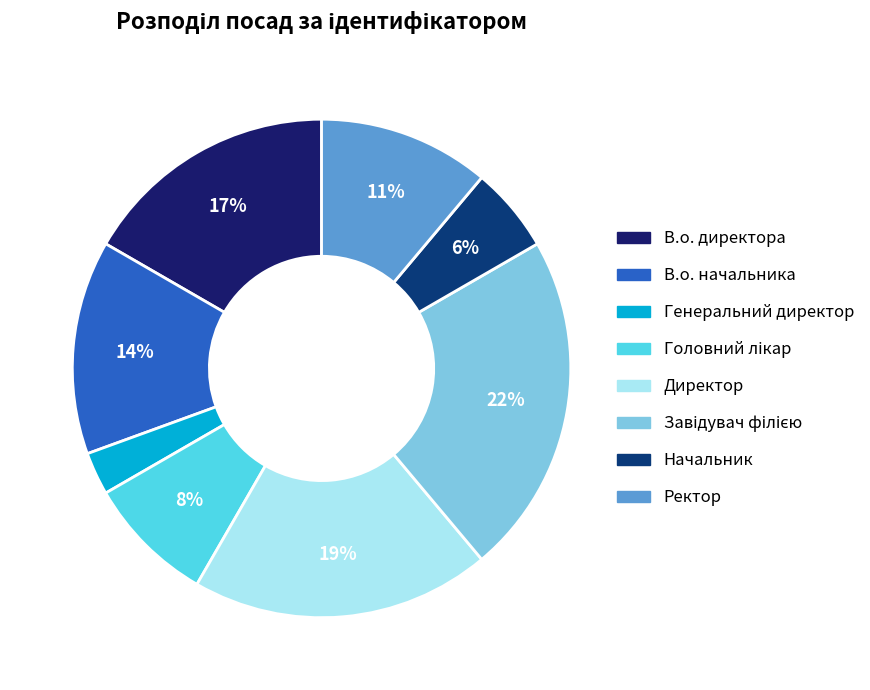

To the nearest percent, what percentage of the pie is В.о. начальника?

14%